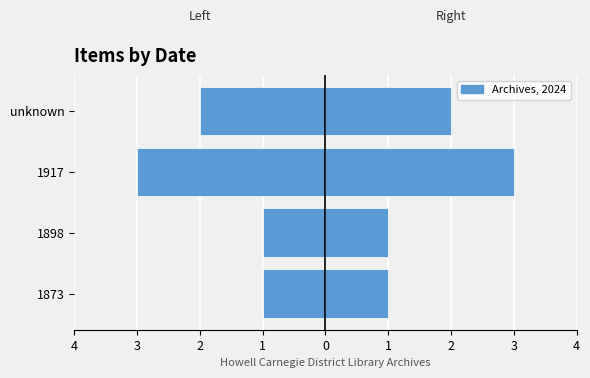

Is it true that Count (Right) equals 1 at 1917?

False